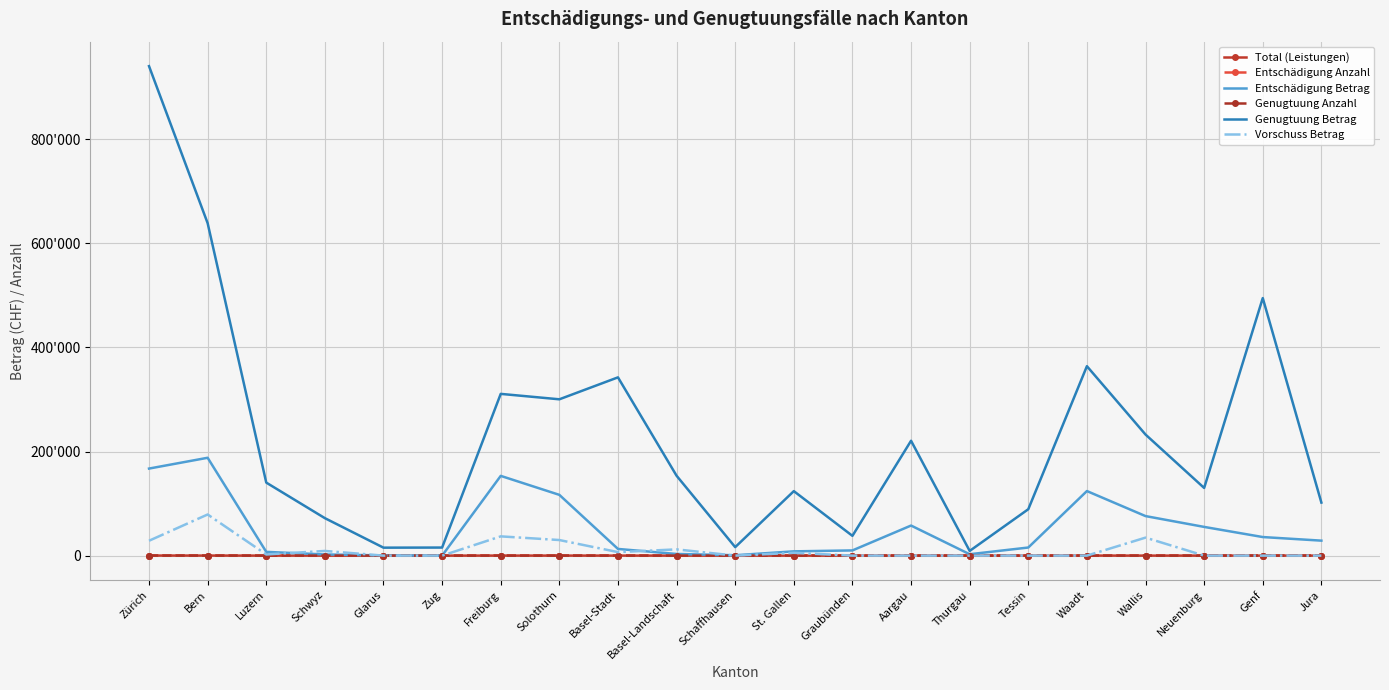

True or false: Genugtuung Anzahl and Total (Leistungen) cross at least once.

False